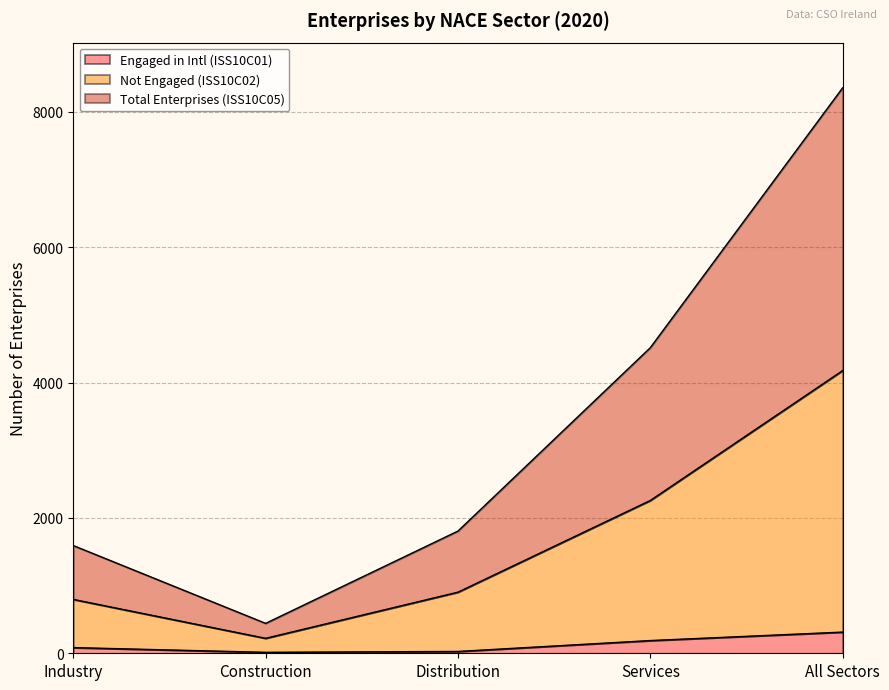

How many series are shown in this chart?

3